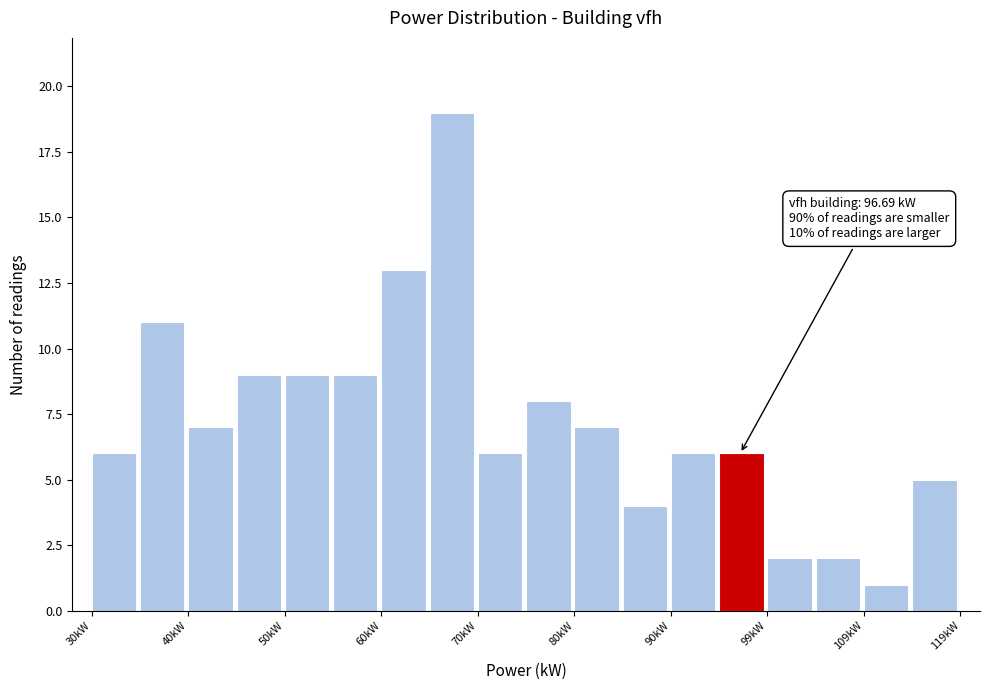

Which range on the x-axis has the tallest bar?

65 to 70